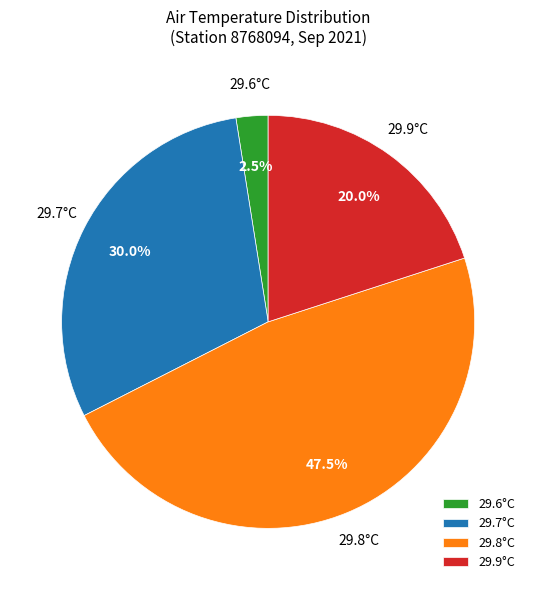

Which has a higher value, 29.8°C or 29.9°C?

29.8°C